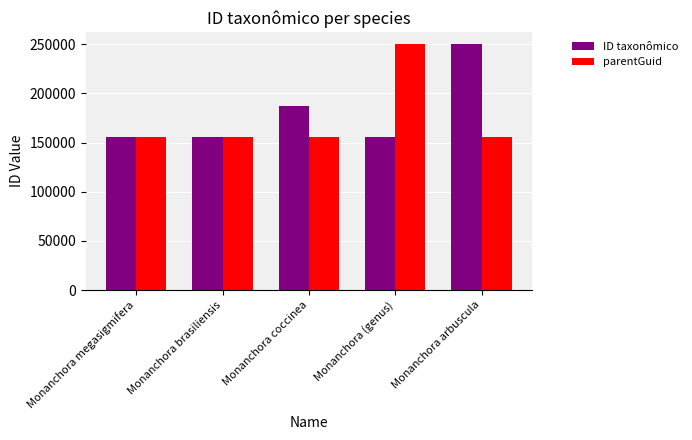

What is the total value across all series at Monanchora (genus)?

405762